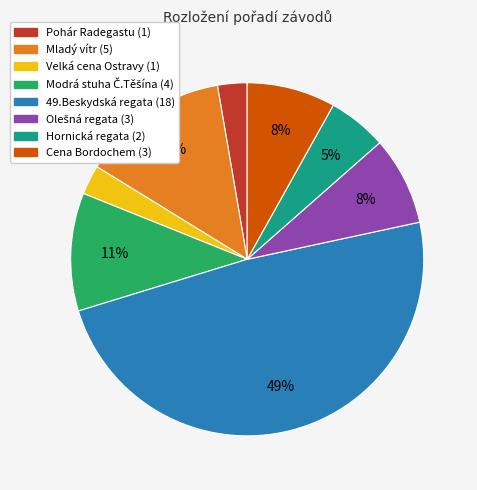

The Mladý vítr slice represents 14% of the pie. True or false?

True